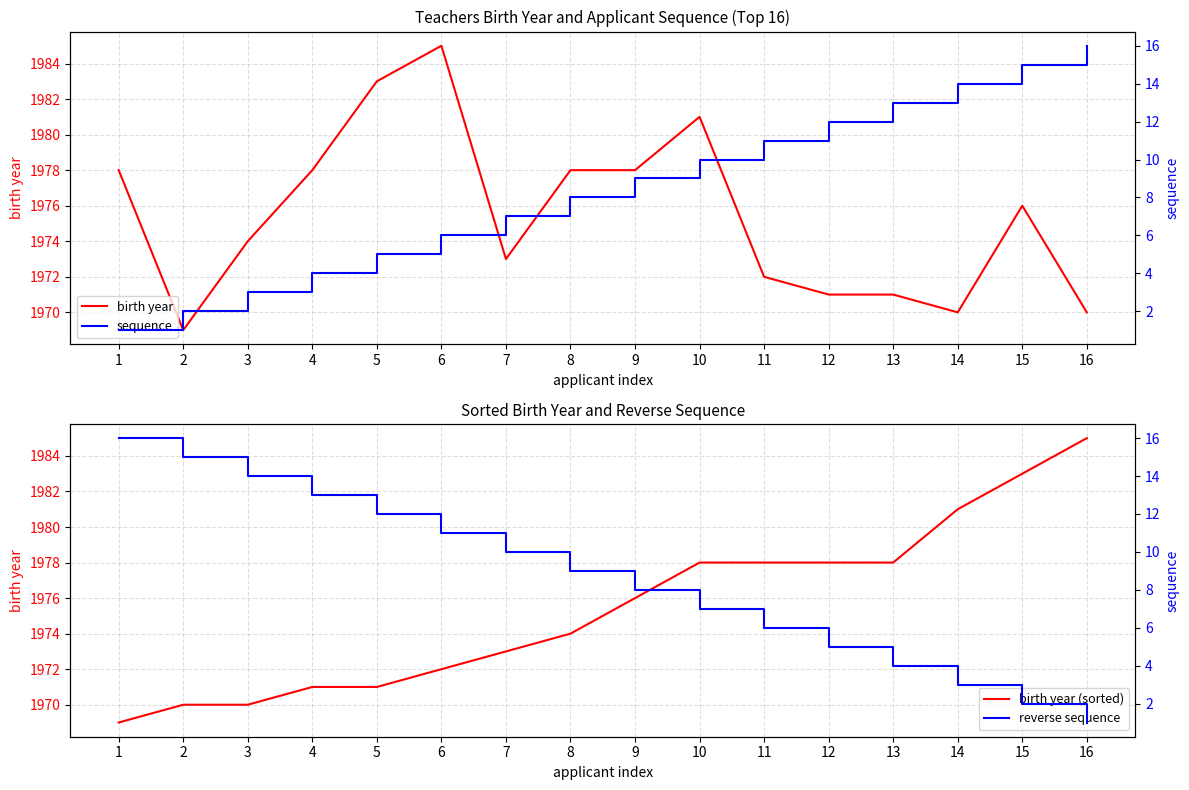

Reading left to right, what are all the values shown in this chart?

birth year: 1=1978	2=1969	3=1974	4=1978	5=1983	6=1985	7=1973	8=1978	9=1978	10=1981	11=1972	12=1971	13=1971	14=1970	15=1976	16=1970
birth year (sorted): 1=1969	2=1970	3=1970	4=1971	5=1971	6=1972	7=1973	8=1974	9=1976	10=1978	11=1978	12=1978	13=1978	14=1981	15=1983	16=1985
sequence: 1=1	2=2	3=3	4=4	5=5	6=6	7=7	8=8	9=9	10=10	11=11	12=12	13=13	14=14	15=15	16=16
reverse sequence: 1=16	2=15	3=14	4=13	5=12	6=11	7=10	8=9	9=8	10=7	11=6	12=5	13=4	14=3	15=2	16=1